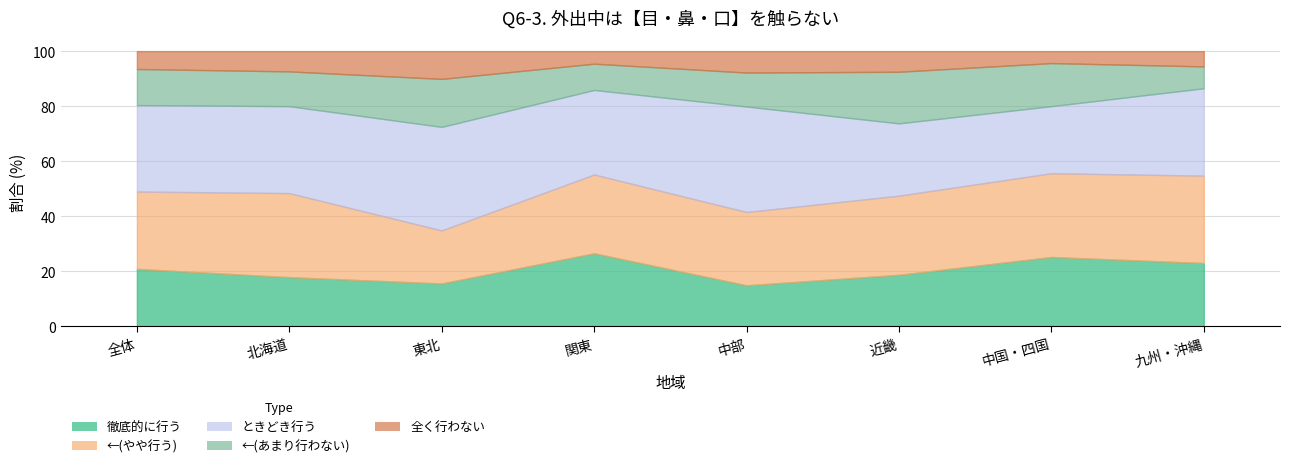

What is the spread (max minus min) of values at 中部?

30.5